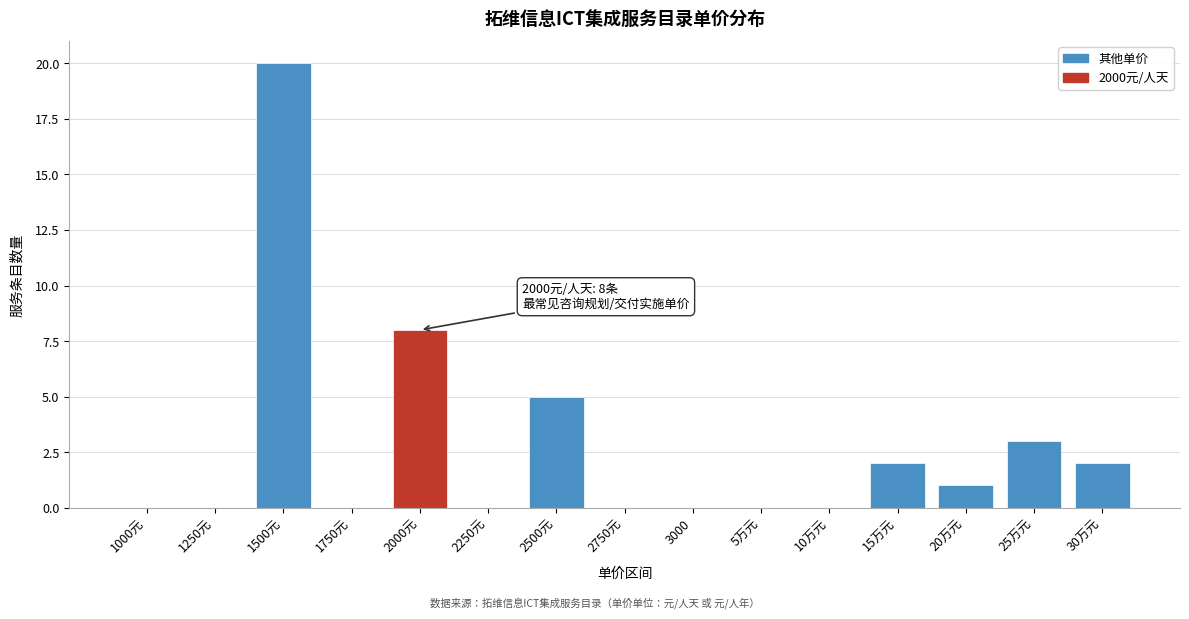

Reading left to right, extract all data points from this chart.

1000元=0	1250元=0	1500元=20	1750元=0	2000元=8	2250元=0	2500元=5	2750元=0	3000=0	5万元=0	10万元=0	15万元=2	20万元=1	25万元=3	30万元=2